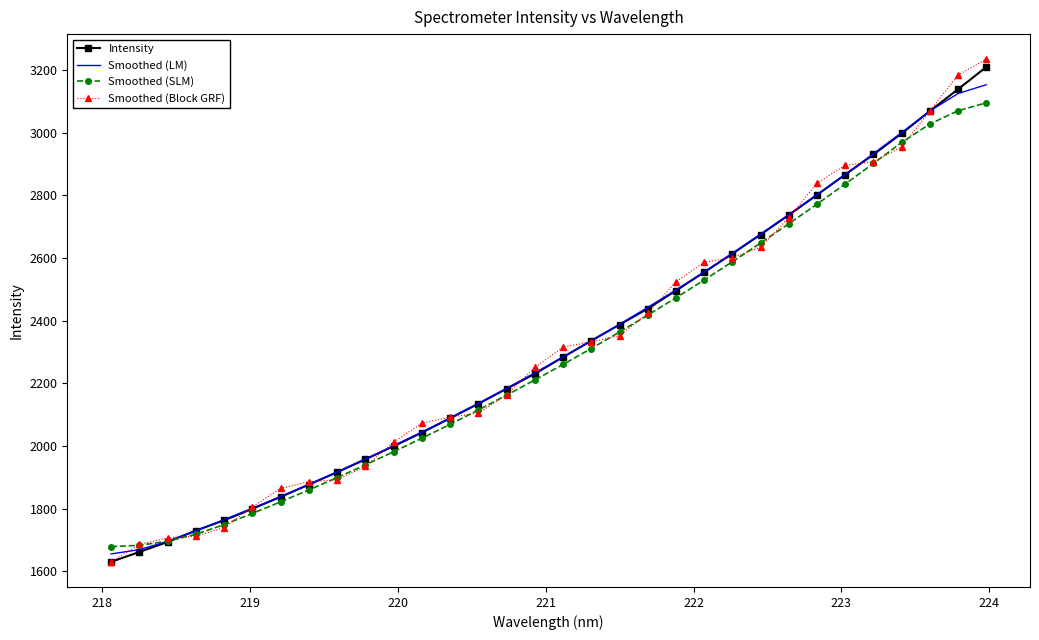

At how many categories does at least one series exceed 2468?

12